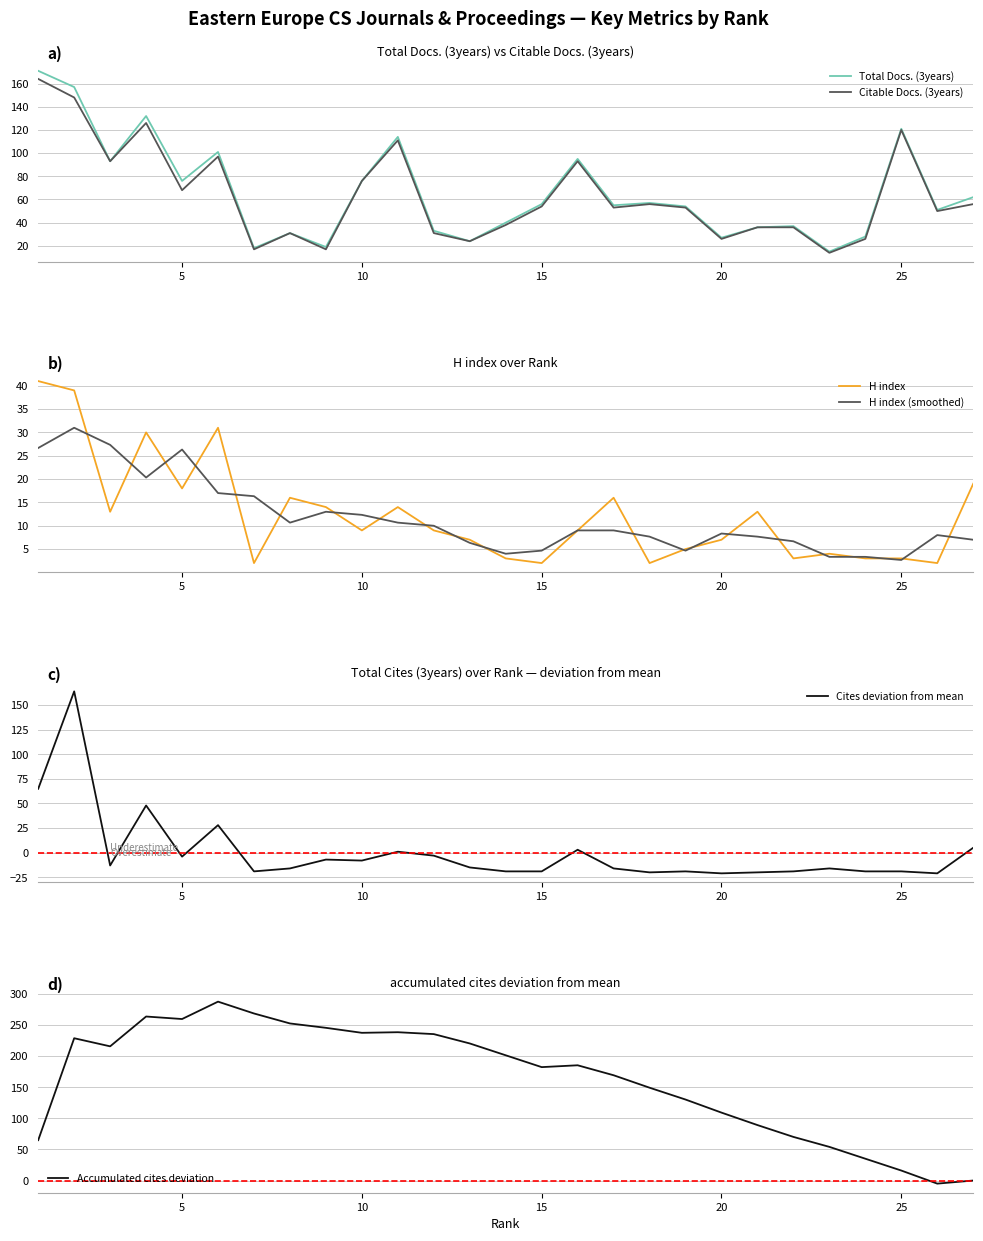

What is the value of the H index (smoothed) point at the 14th from the left?

4.0